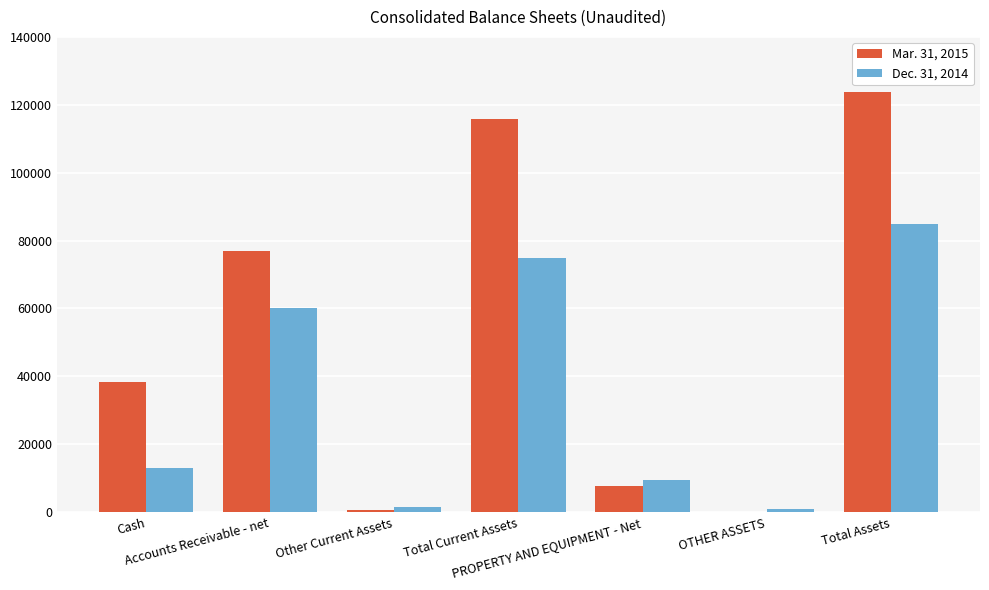

Is it true that Mar. 31, 2015 equals 122861 at Accounts Receivable - net?

False